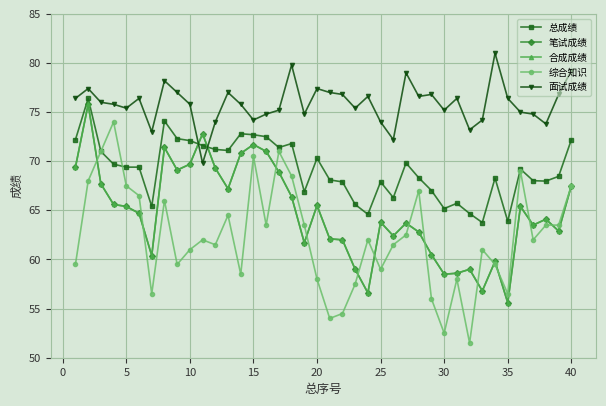

Does the chart have visible grid lines?

Yes